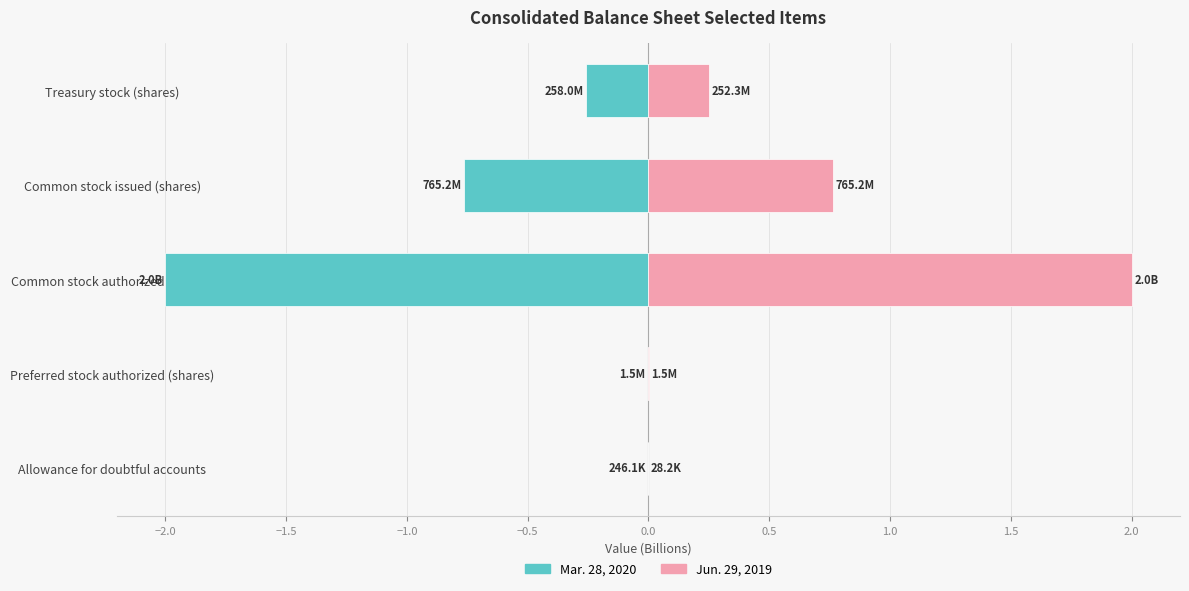

The value of Jun. 29, 2019 at Allowance for doubtful accounts is 0.0. True or false?

True